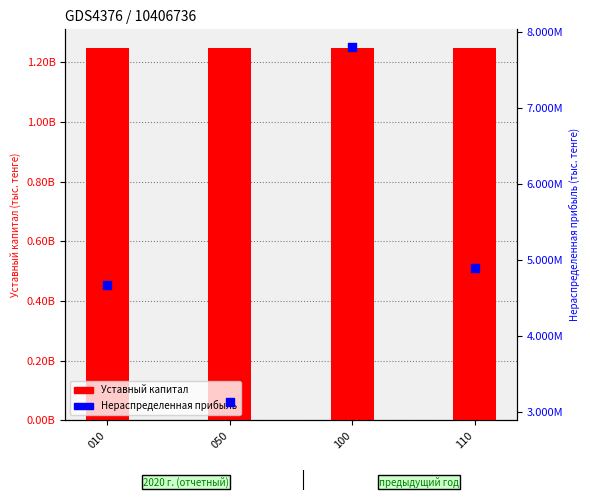

Which series has the largest Y range (max minus min)?

Нераспределенная прибыль